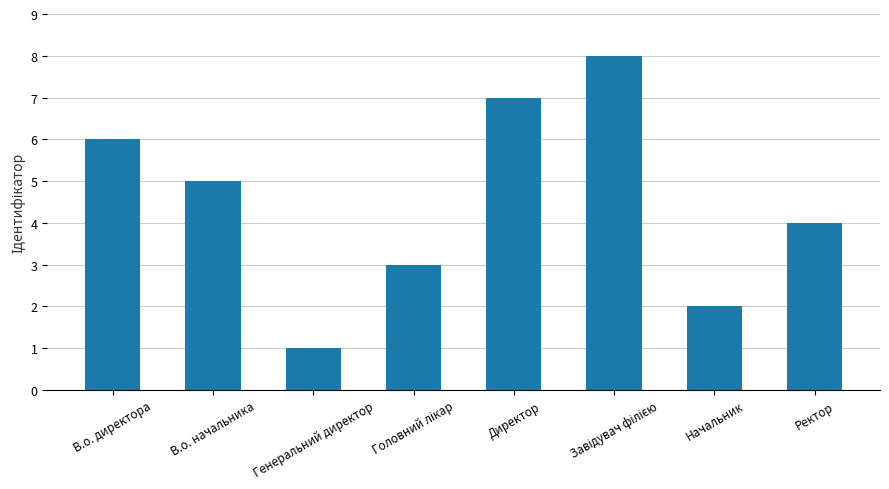

At which label does the data first exceed 5?

В.о. директора